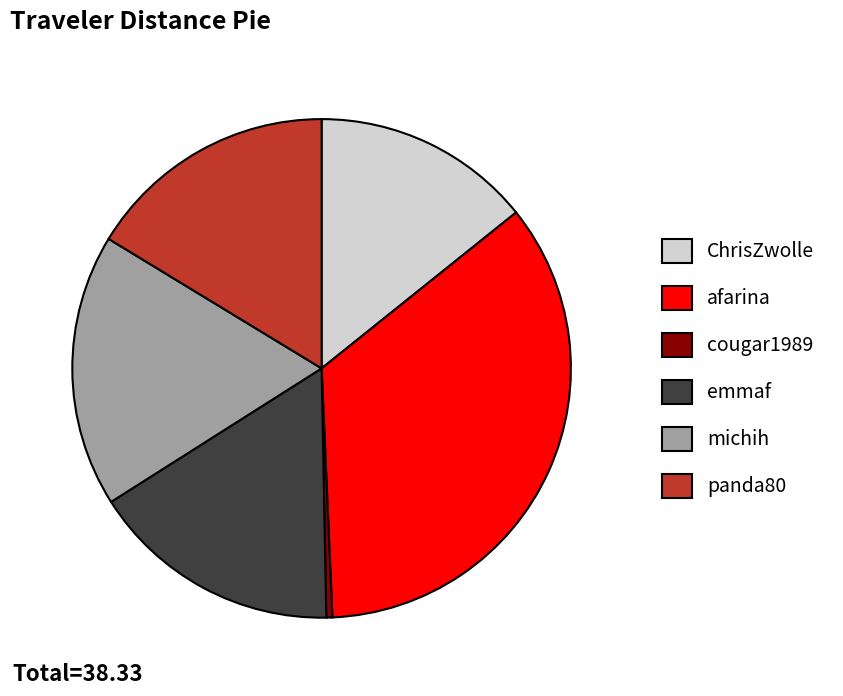

The ChrisZwolle slice represents 14% of the pie. True or false?

True